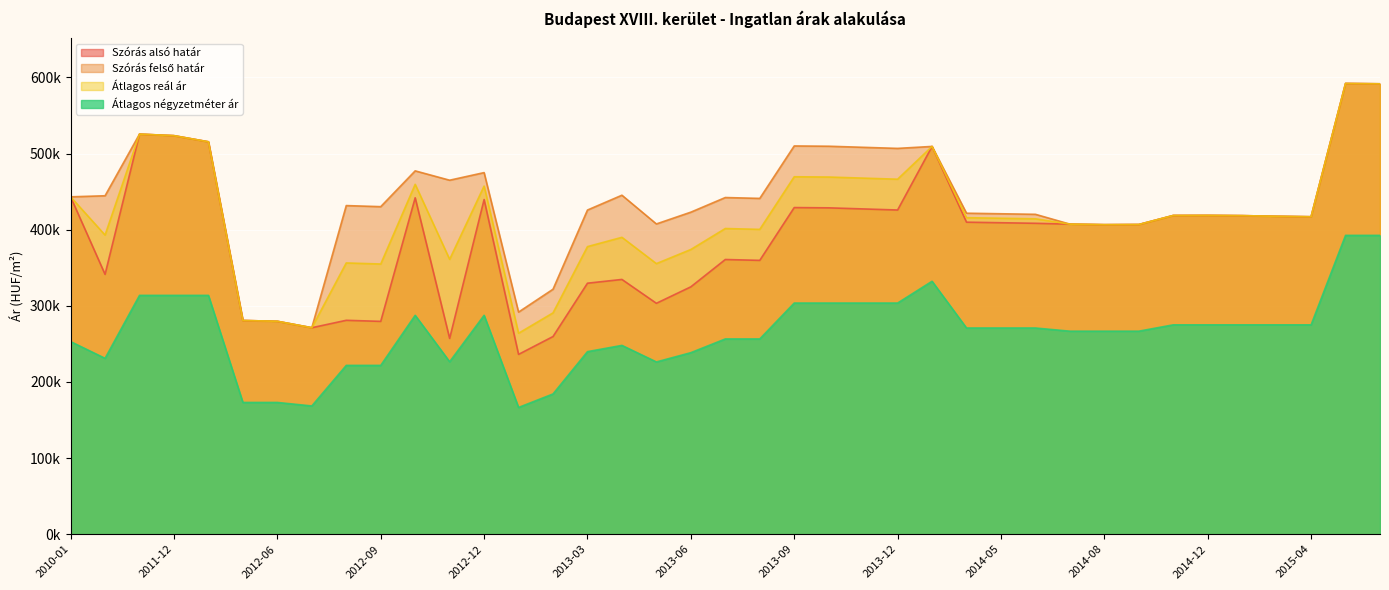

Reading right to left, what are all the values shown in this chart?

Szórás alsó határ: 2015-08=591574	2015-07=592015	2015-04=416962	2015-03=417588	2015-01=418424	2014-12=418739	2014-11=418634	2014-09=406763	2014-08=406559	2014-07=407274	2014-06=408370	2014-05=409102	2014-04=409836	2014-01=509318	2013-12=425817	2013-11=427236	2013-10=428664	2013-09=429022	2013-08=359674	2013-07=360809	2013-06=324933	2013-05=303299	2013-04=334630	2013-03=329687	2013-02=259646	2013-01=236203	2012-12=439583	2012-11=257168	2012-10=441869	2012-09=279551	2012-08=280959	2012-07=271199	2012-06=279666	2012-05=280711	2012-01=515391	2011-12=523462	2011-11=525483	2011-05=341295	2010-01=443115
Szórás felső határ: 2015-08=591574	2015-07=592015	2015-04=416962	2015-03=417588	2015-01=418424	2014-12=418739	2014-11=418634	2014-09=406763	2014-08=406559	2014-07=407274	2014-06=420156	2014-05=420888	2014-04=421622	2014-01=509318	2013-12=506741	2013-11=508160	2013-10=509588	2013-09=509946	2013-08=441064	2013-07=442199	2013-06=422989	2013-05=407511	2013-04=445244	2013-03=425773	2013-02=321770	2013-01=291733	2012-12=474937	2012-11=464948	2012-10=477223	2012-09=430219	2012-08=431627	2012-07=271199	2012-06=279666	2012-05=280711	2012-01=515391	2011-12=523462	2011-11=525483	2011-05=444531	2010-01=443115
Átlagos reál ár: 2015-08=591574	2015-07=592015	2015-04=416962	2015-03=417588	2015-01=418424	2014-12=418739	2014-11=418634	2014-09=406763	2014-08=406559	2014-07=407274	2014-06=414263	2014-05=414995	2014-04=415729	2014-01=509318	2013-12=466279	2013-11=467698	2013-10=469126	2013-09=469484	2013-08=400369	2013-07=401504	2013-06=373961	2013-05=355405	2013-04=389937	2013-03=377730	2013-02=290708	2013-01=263968	2012-12=457260	2012-11=361058	2012-10=459546	2012-09=354885	2012-08=356293	2012-07=271199	2012-06=279666	2012-05=280711	2012-01=515391	2011-12=523462	2011-11=525483	2011-05=392913	2010-01=443115
Átlagos négyzetméter ár: 2015-08=392500	2015-07=392500	2015-04=275000	2015-03=275000	2015-01=275000	2014-12=275000	2014-11=275000	2014-09=266666	2014-08=266666	2014-07=266666	2014-06=270833	2014-05=270833	2014-04=270833	2014-01=332222	2013-12=303611	2013-11=303611	2013-10=303611	2013-09=303611	2013-08=256476	2013-07=256476	2013-06=238451	2013-05=226268	2013-04=247996	2013-03=239797	2013-02=184217	2013-01=166490	2012-12=287500	2012-11=226538	2012-10=287500	2012-09=221730	2012-08=221730	2012-07=168461	2012-06=173076	2012-05=173076	2012-01=313698	2011-12=313698	2011-11=313698	2011-05=231000	2010-01=253000